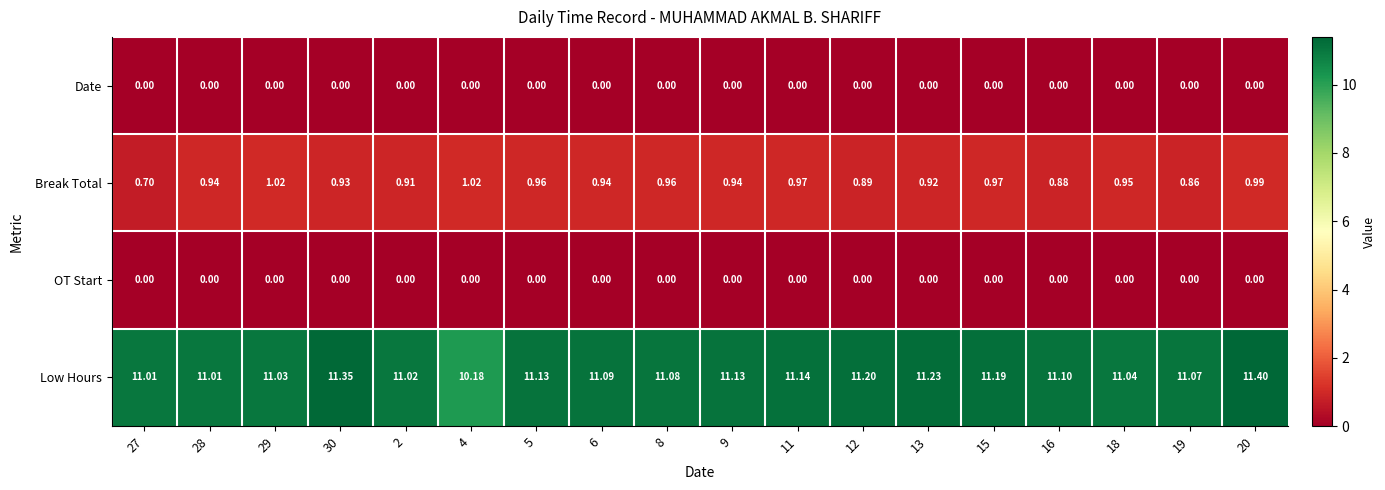

Which series changed the most between 8 and 16?

Break Total